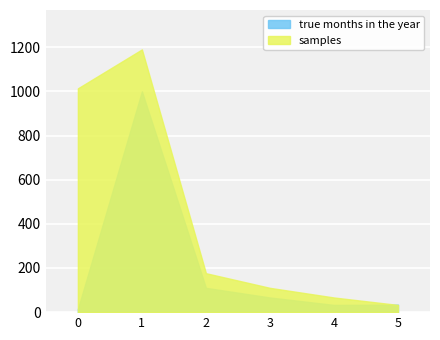

Where is true months in the year nearest to the value 507?

2